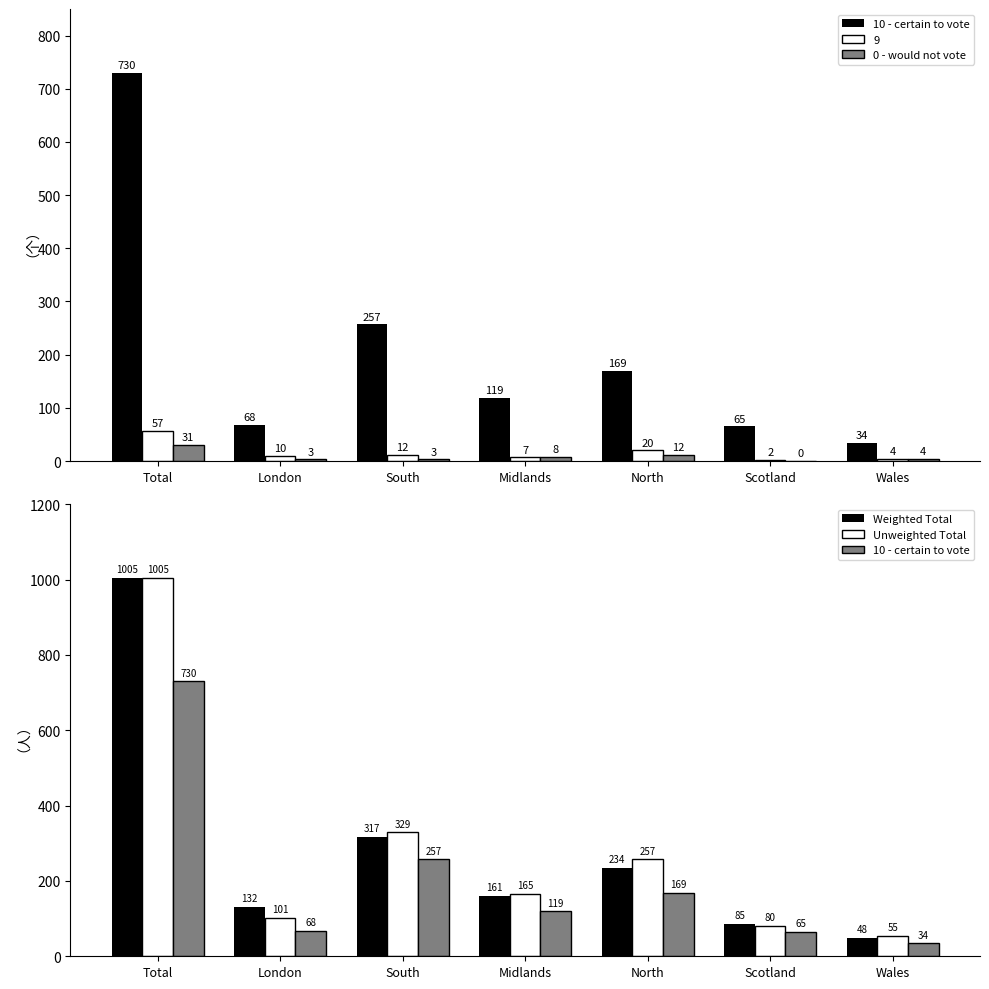

Is it true that 0 - would not vote equals 31 at Total?

True